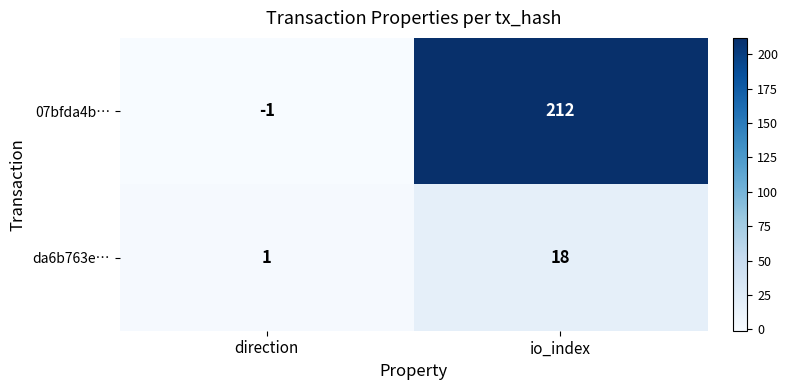

What is the difference between the maximum and minimum values in the 07bfda4b… series?

213